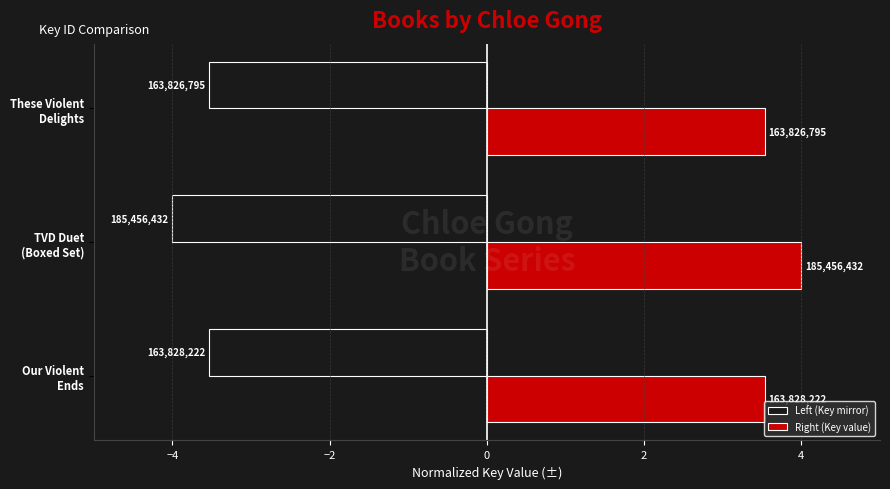

What are all the series names shown in the legend?

Left (Key mirror), Right (Key value)